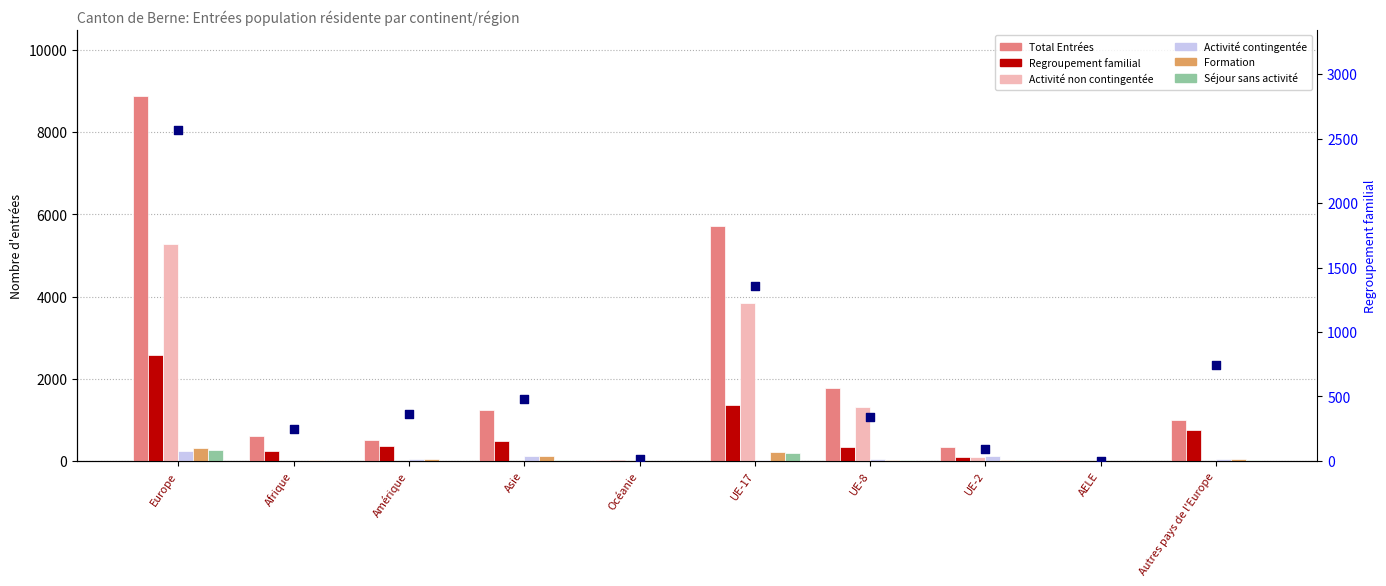

Is the value of Formation at Autres pays de l'Europe greater than the value of Regroupement familial at Asie?

No